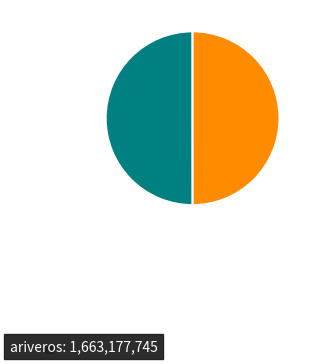

Rank the categories by value from lowest to highest.

crbenitez, ariveros